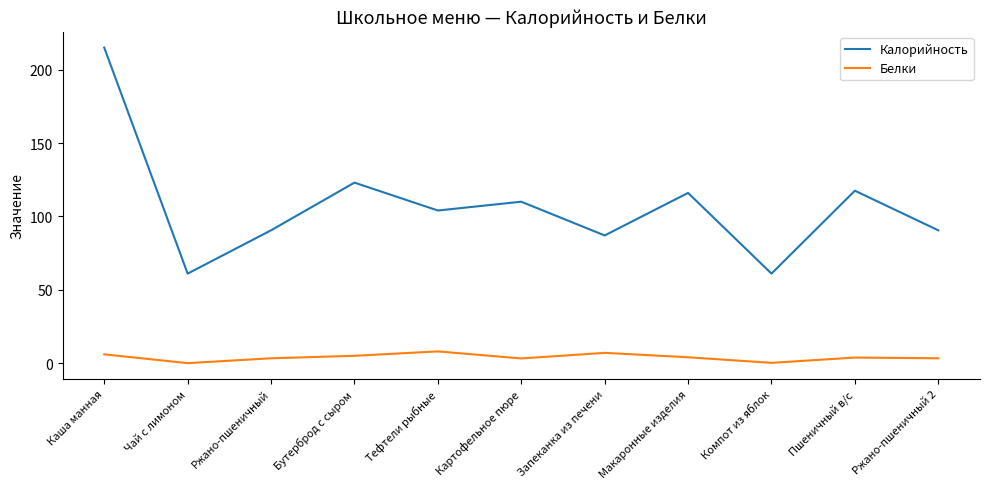

Is the value of Калорийность at Бутерброд с сыром greater than the value of Белки at Бутерброд с сыром?

Yes